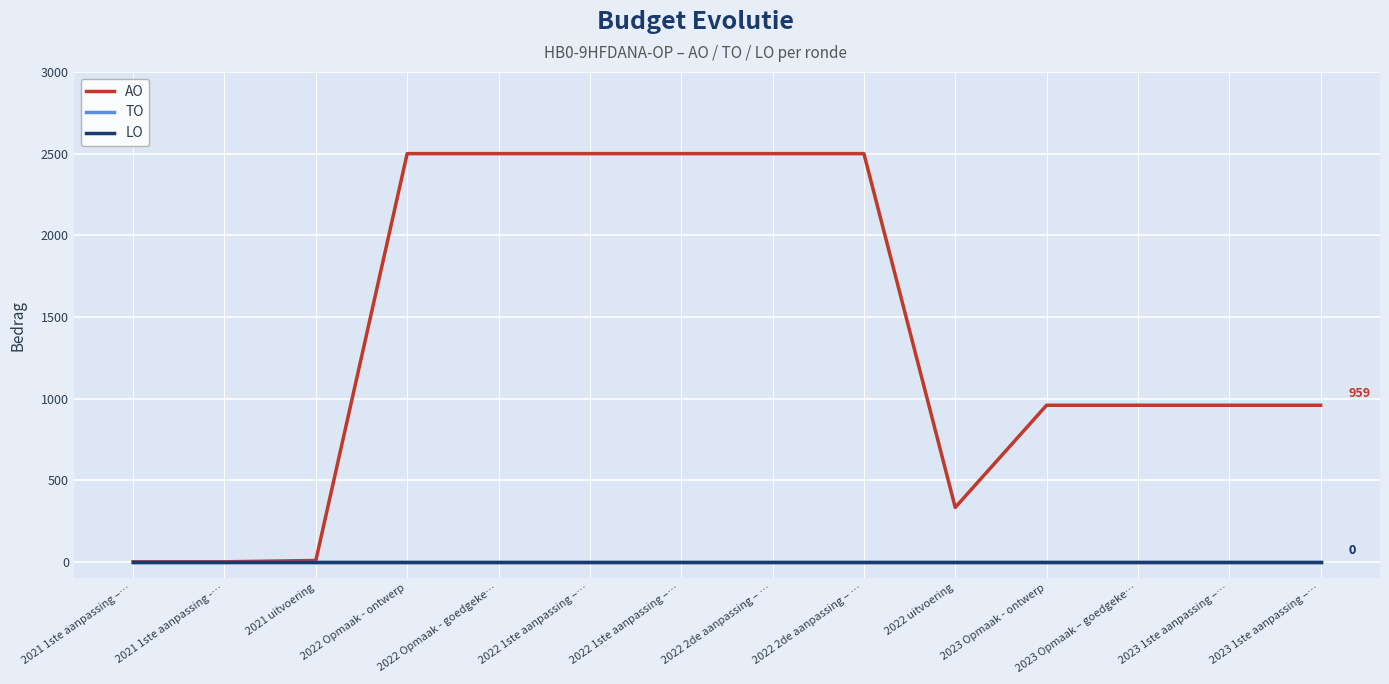

Does the chart display data point markers on the line(s)?

No